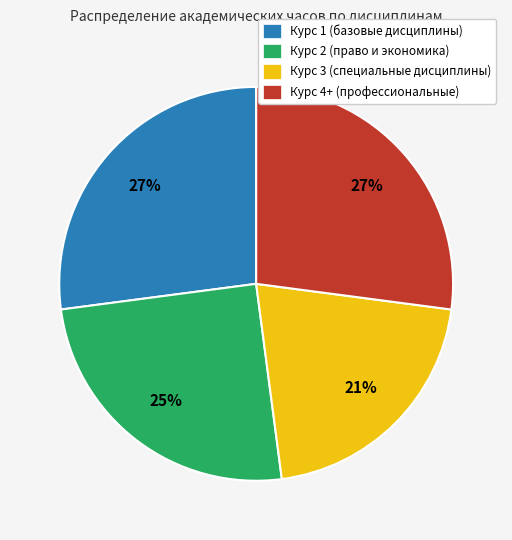

The Курс 1 (базовые дисциплины) slice represents 14% of the pie. True or false?

False